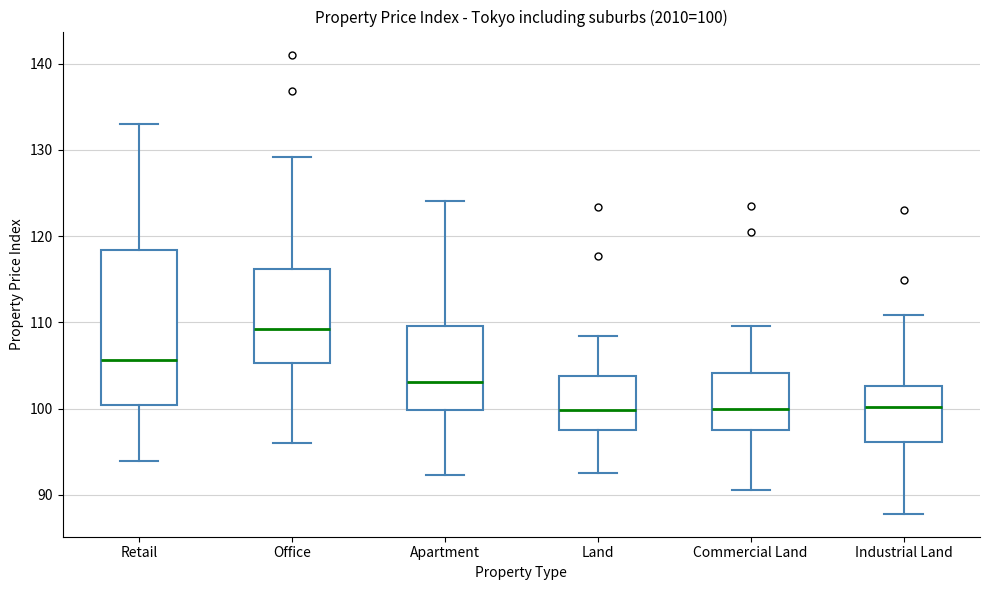

Which box's median line is the highest?

Office